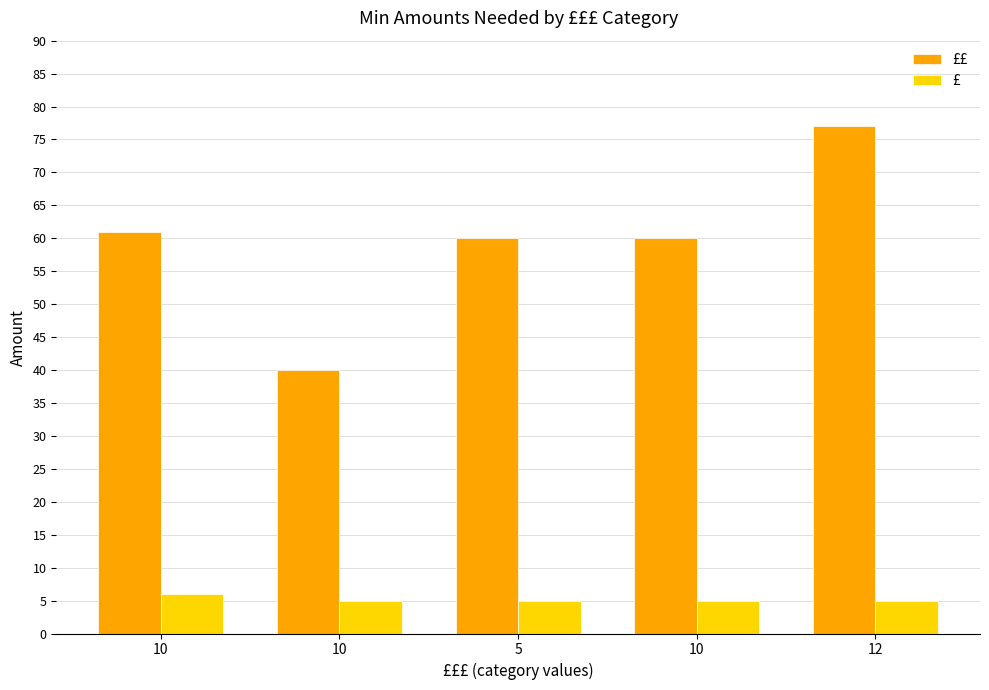

What is the label of the 1st bar from the left?

10